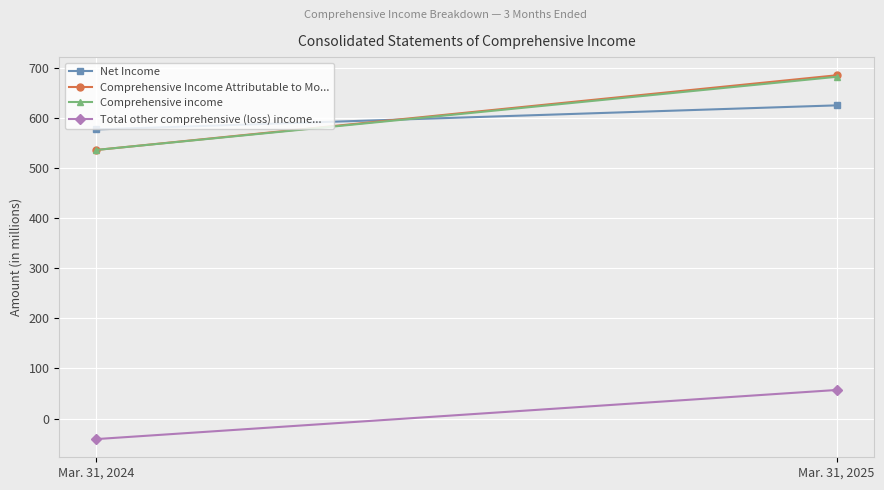

Count the number of categories in the chart.

2